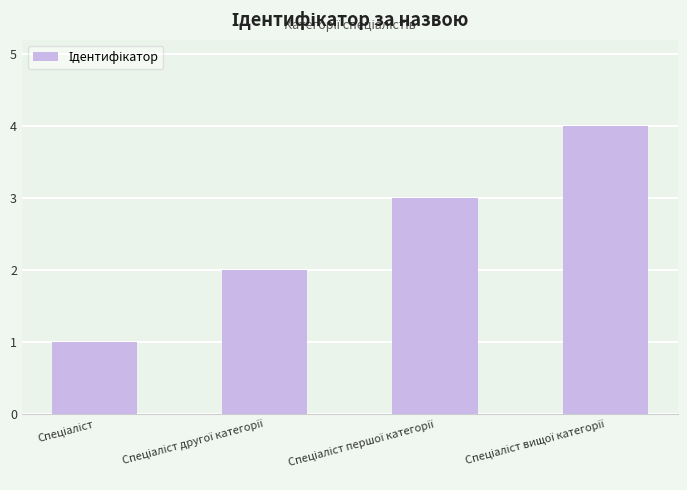

What is the difference between the maximum and minimum values?

3